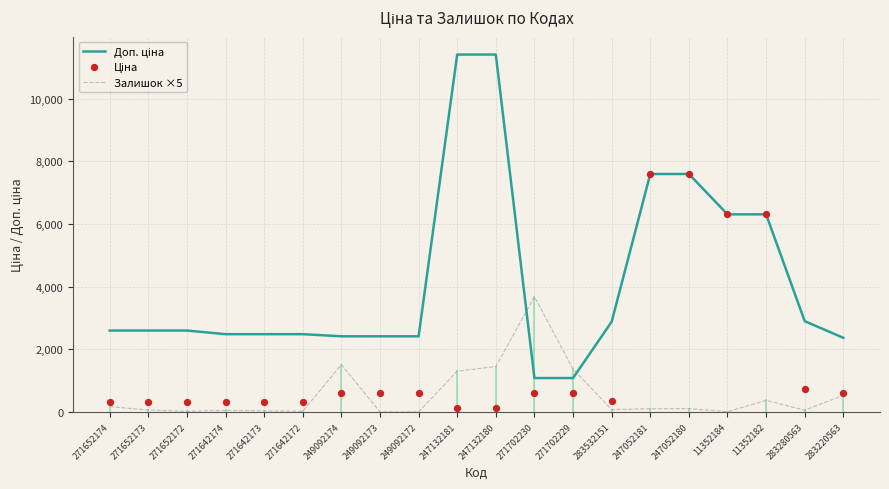

Is the value of Залишок ×5 at 11352182 greater than the value of Ціна at 271652173?

Yes